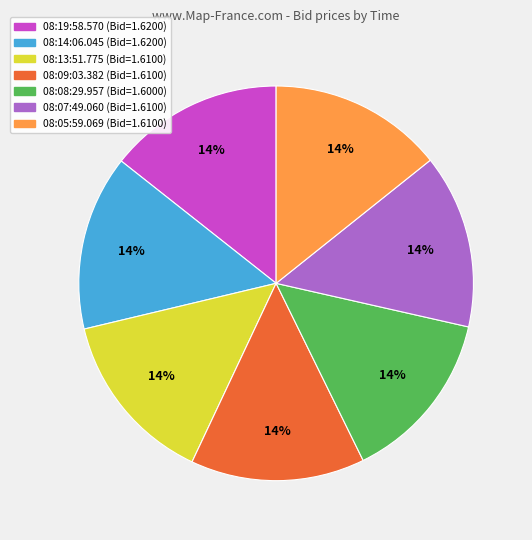

To the nearest percent, what is the combined percentage of 08:19:58.570 and 08:08:29.957?

29%